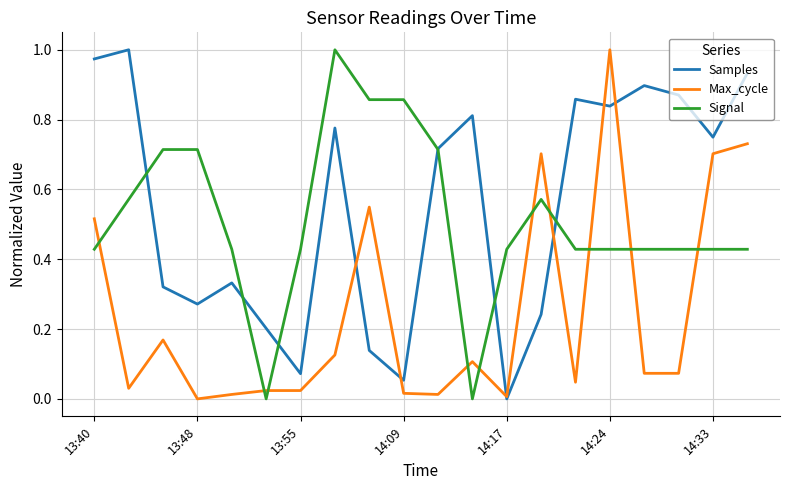

Is this an area chart (filled region under the line)?

No